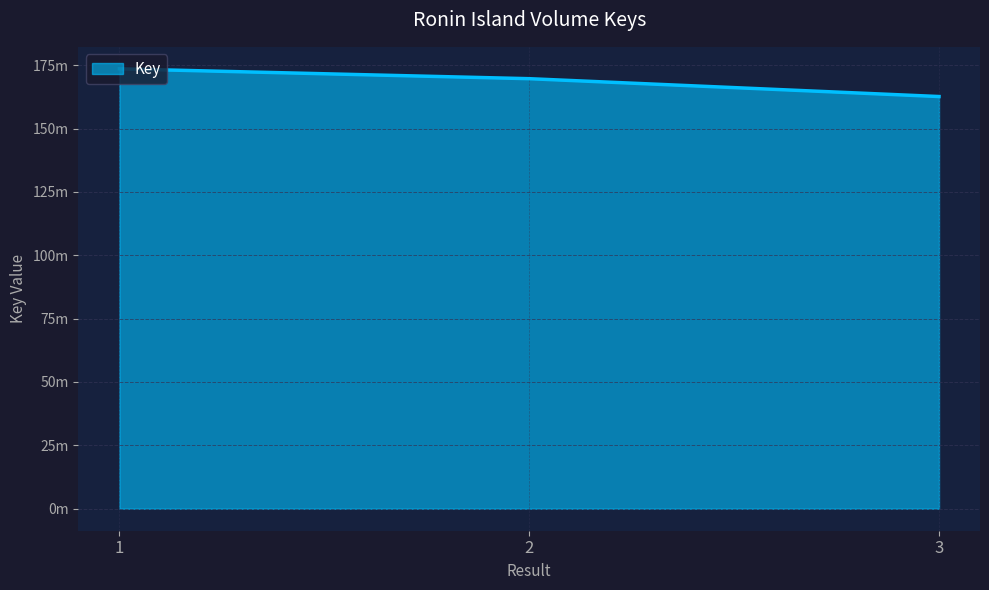

Which has a higher value, 2 or 1?

1